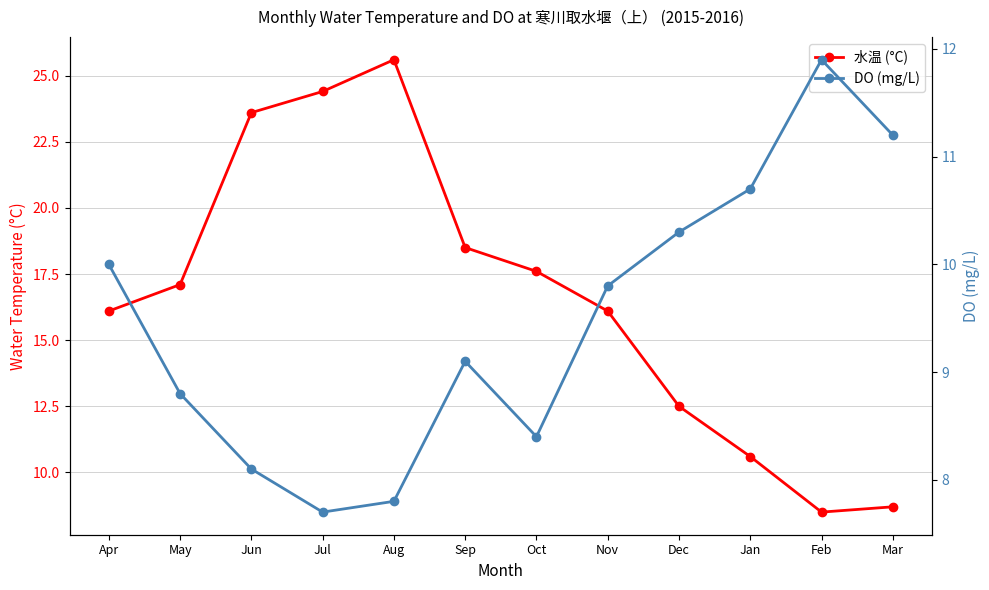

Rank the series by their maximum value, from highest to lowest.

水温 (°C), DO (mg/L)